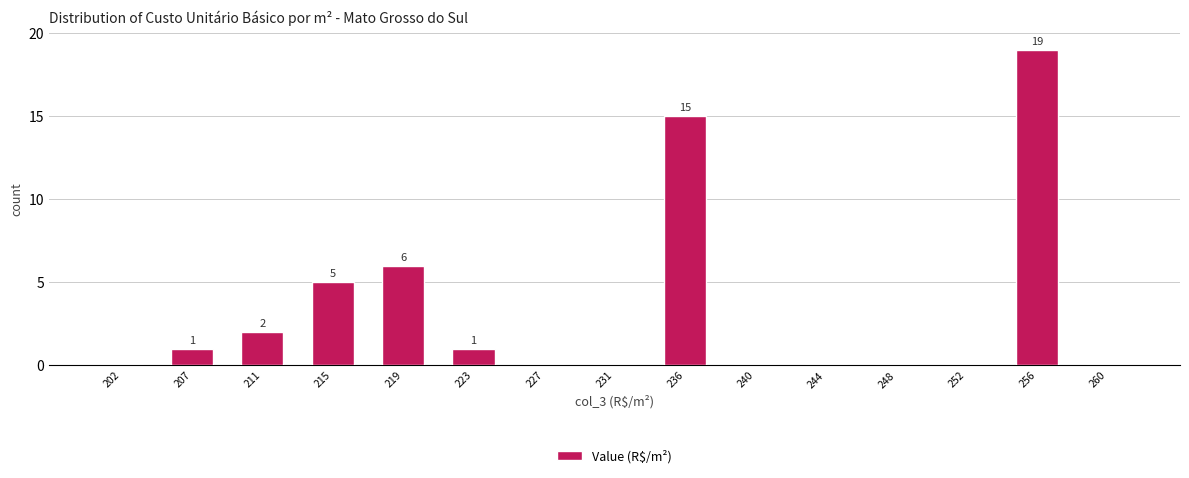

Reading right to left, transcribe all the data shown in this chart.

260=0	256=19	252=0	248=0	244=0	240=0	236=15	231=0	227=0	223=1	219=6	215=5	211=2	207=1	202=0